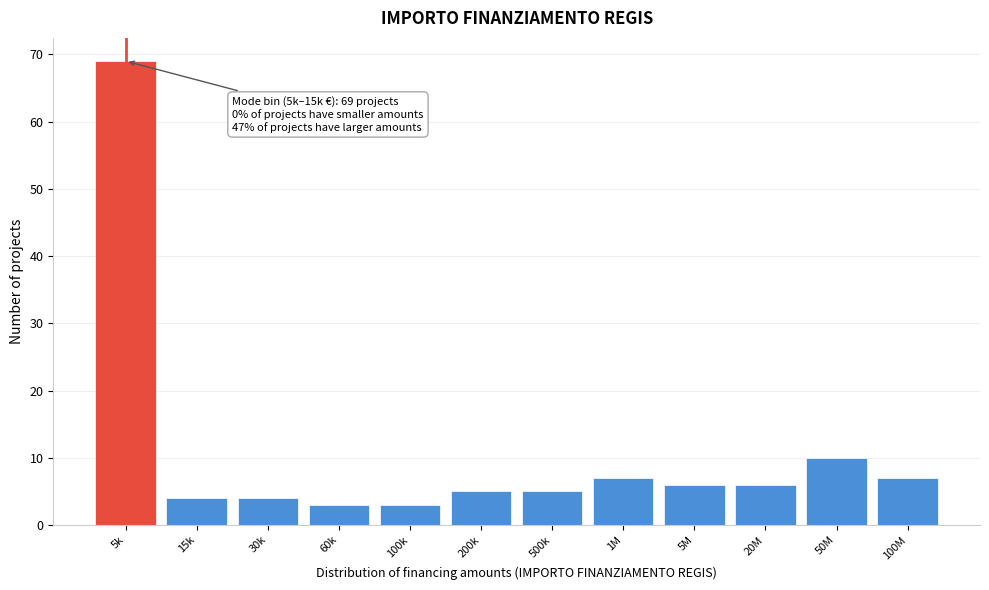

Reading left to right, list all the values displayed in this chart.

69	4	4	3	3	5	5	7	6	6	10	7